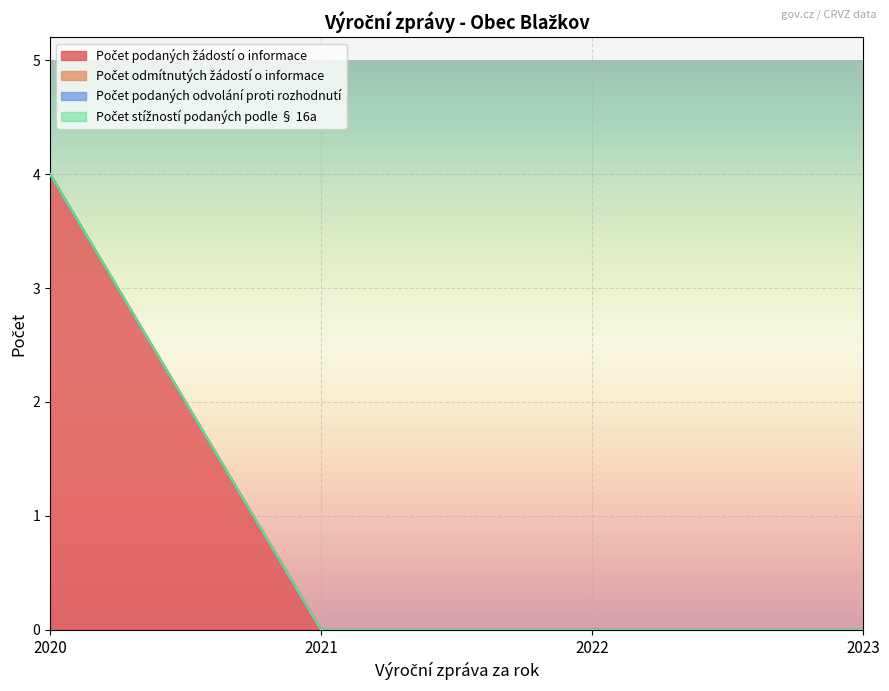

How many categories are shown in the chart?

4